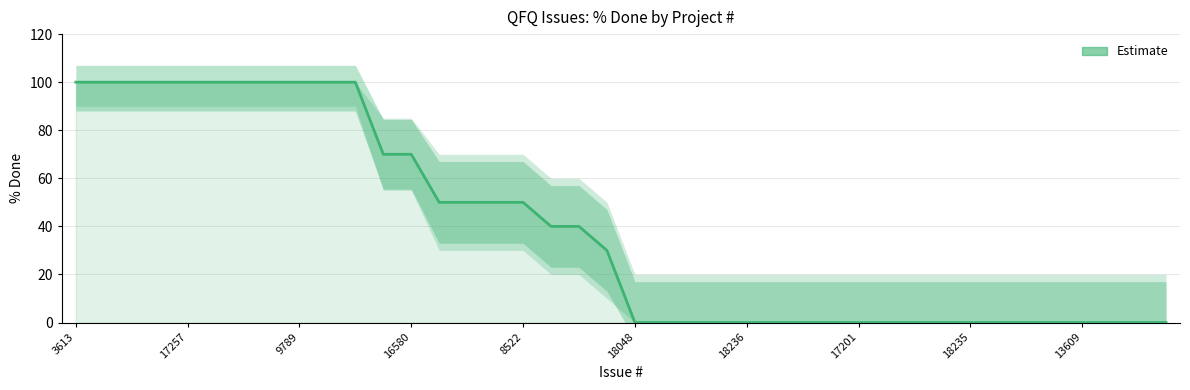

What is the label of the 23rd point from the left?

22